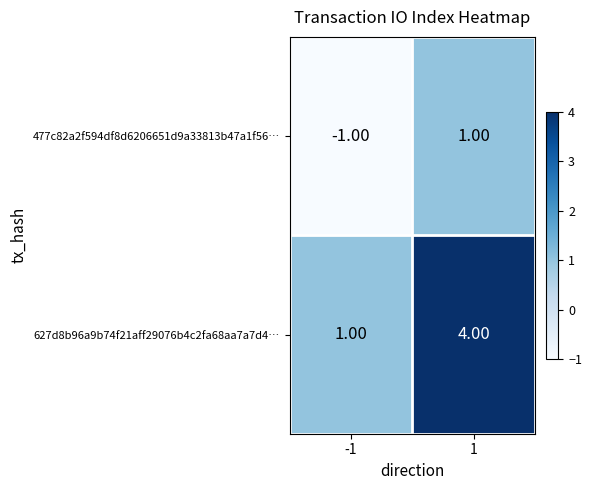

Which series has the widest spread of values?

627d8b96a9b74f21aff29076b4c2fa68aa7a7d4…